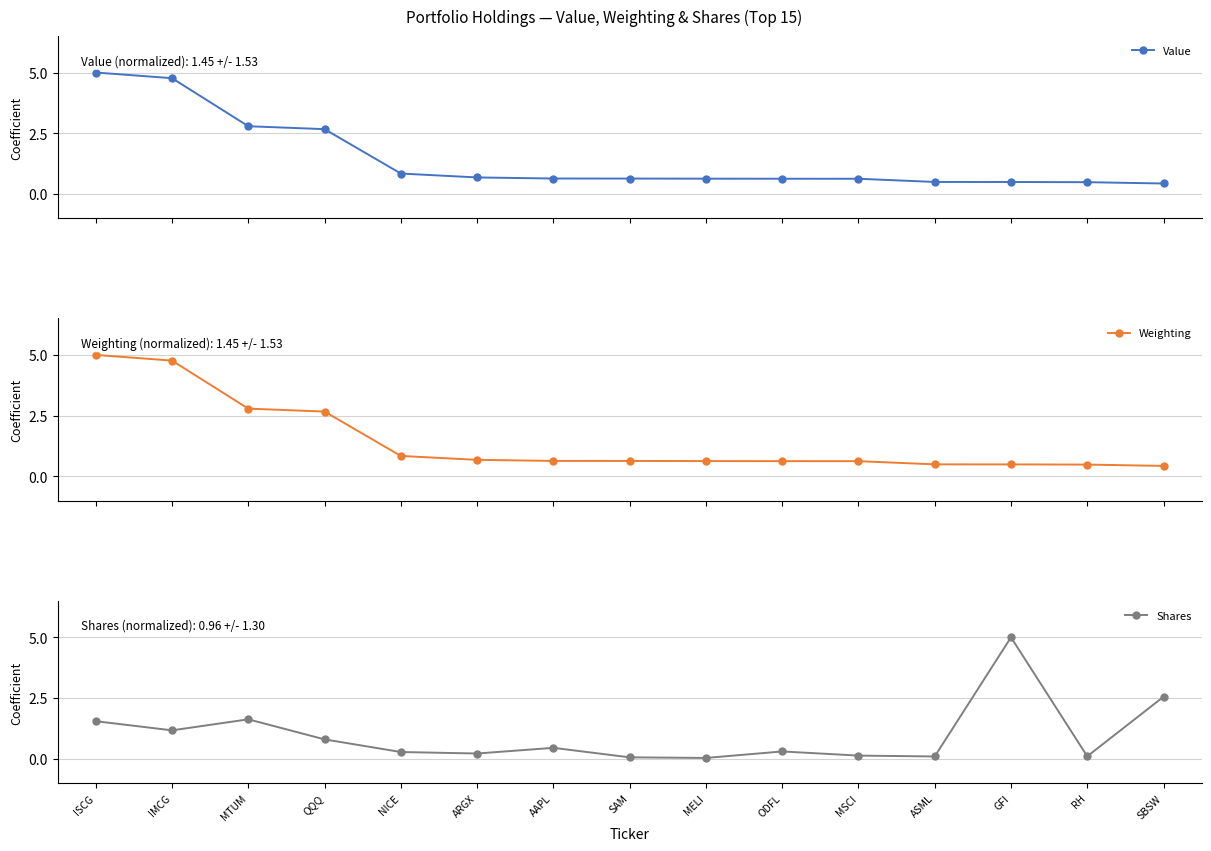

Reading left to right, extract all data points from this chart.

Value: ISCG=5.0	IMCG=4.8	MTUM=2.8	QQQ=2.7	NICE=0.8	ARGX=0.7	AAPL=0.6	SAM=0.6	MELI=0.6	ODFL=0.6	MSCI=0.6	ASML=0.5	GFI=0.5	RH=0.5	SBSW=0.4
Weighting: ISCG=5.0	IMCG=4.8	MTUM=2.8	QQQ=2.7	NICE=0.8	ARGX=0.7	AAPL=0.6	SAM=0.6	MELI=0.6	ODFL=0.6	MSCI=0.6	ASML=0.5	GFI=0.5	RH=0.5	SBSW=0.4
Shares: ISCG=1.5	IMCG=1.2	MTUM=1.6	QQQ=0.8	NICE=0.3	ARGX=0.2	AAPL=0.5	SAM=0.1	MELI=0.0	ODFL=0.3	MSCI=0.1	ASML=0.1	GFI=5.0	RH=0.1	SBSW=2.6